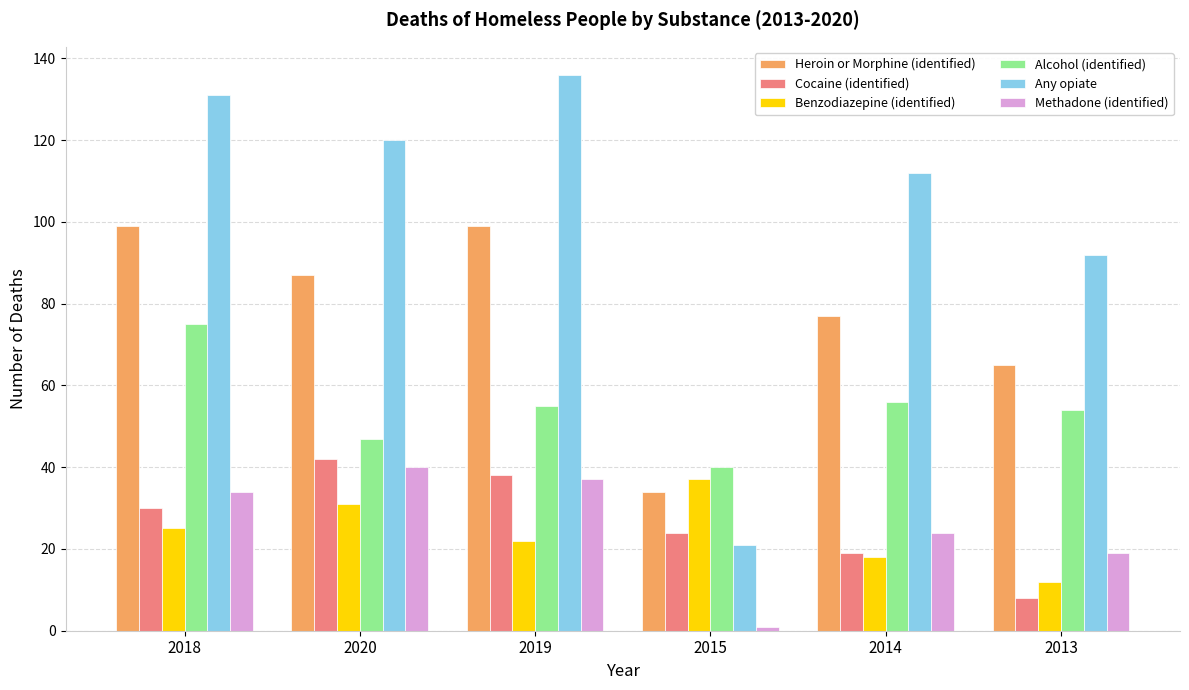

What is the maximum value shown in the chart?

136